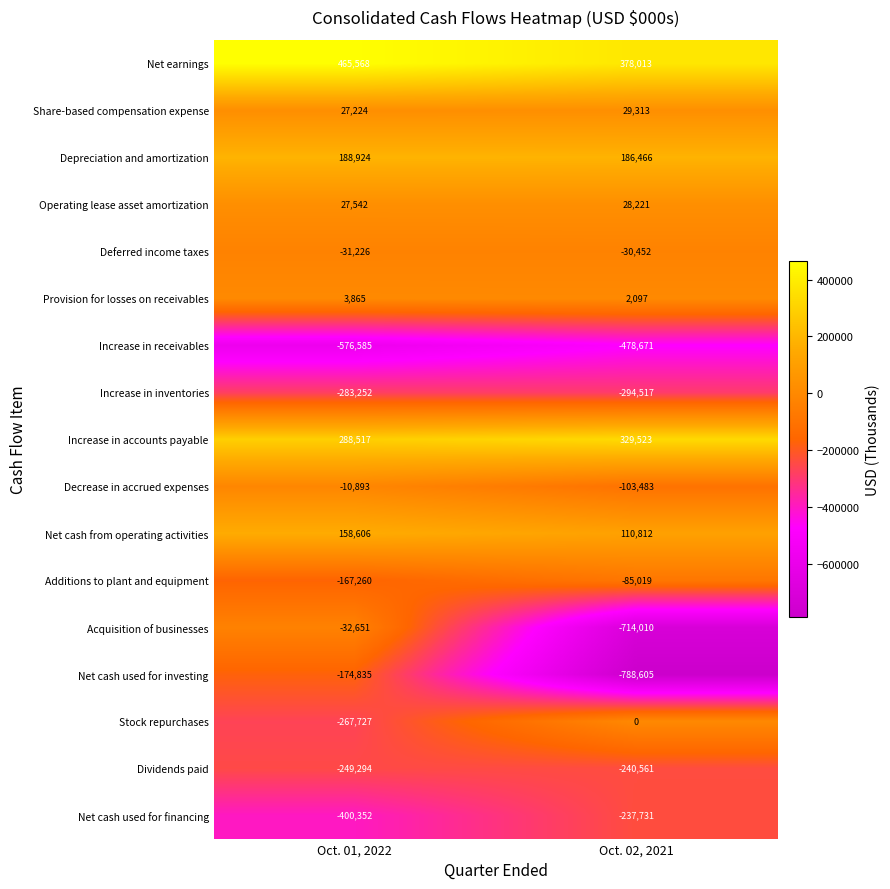

Is the value of Stock repurchases at Oct. 02, 2021 greater than the value of Depreciation and amortization at Oct. 01, 2022?

No